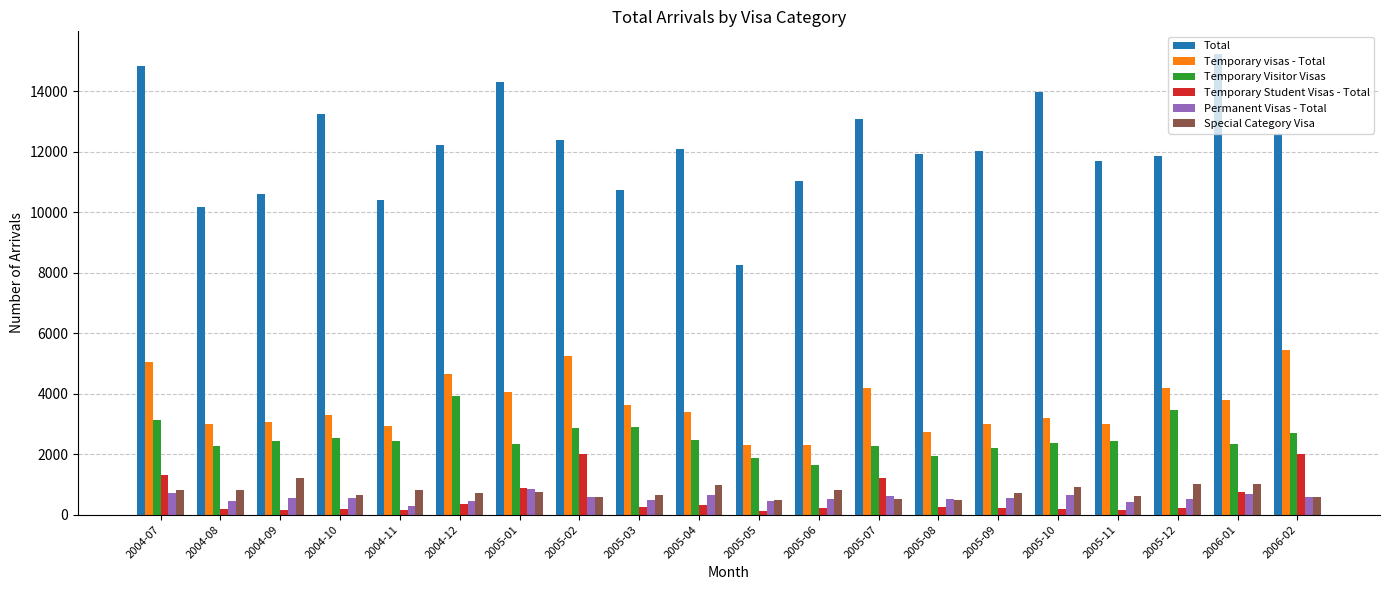

What is the minimum value shown in the chart?

120